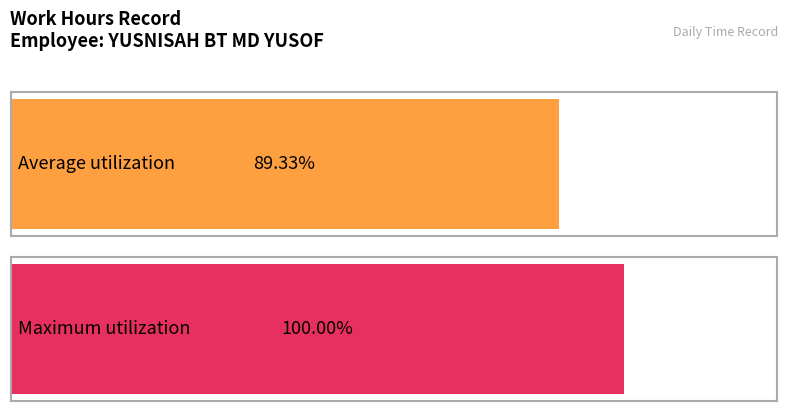

Does the chart contain stacked bars?

No